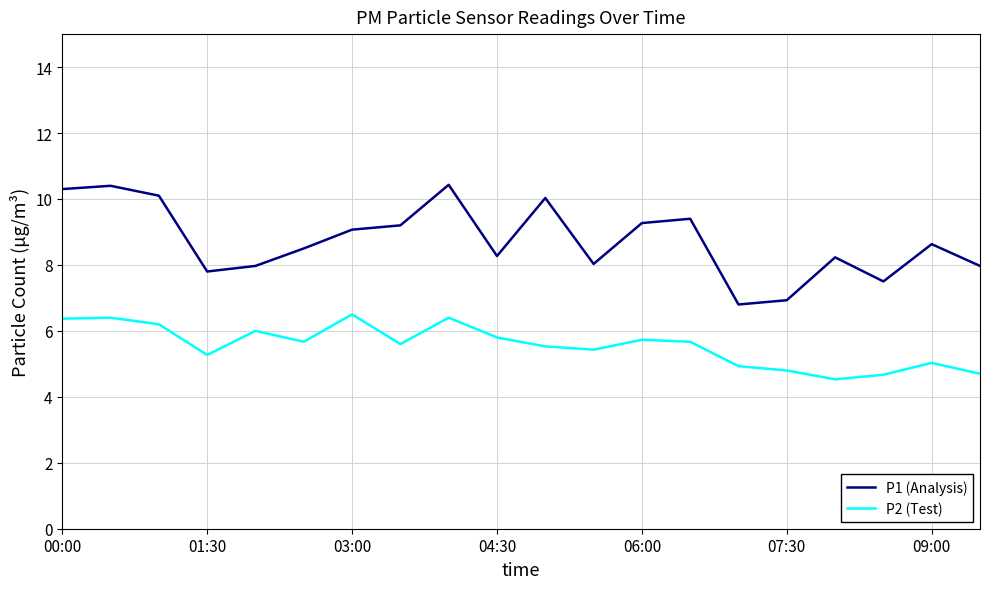

Which series has the largest total across all categories?

P1 (Analysis)